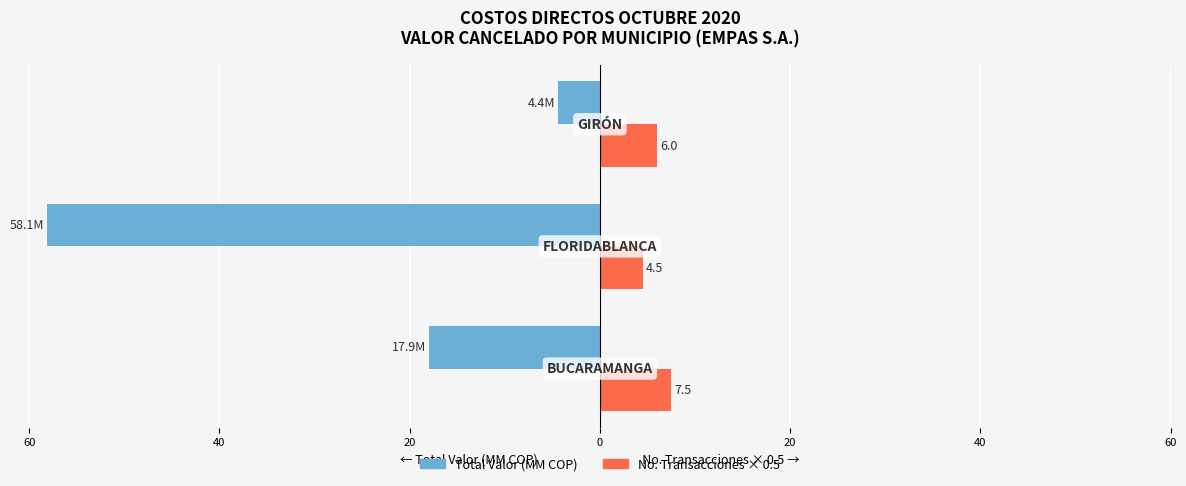

What are all the series names shown in the legend?

Total Valor (MM COP), No. Transacciones × 0.5